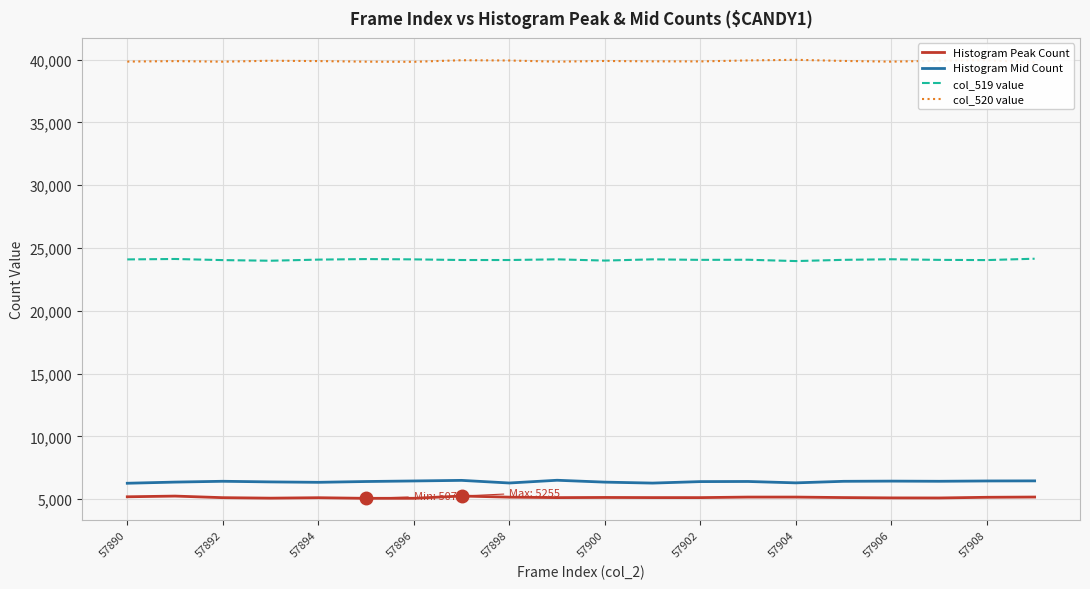

Rank the series by their maximum value, from highest to lowest.

col_520 value, col_519 value, Histogram Mid Count, Histogram Peak Count